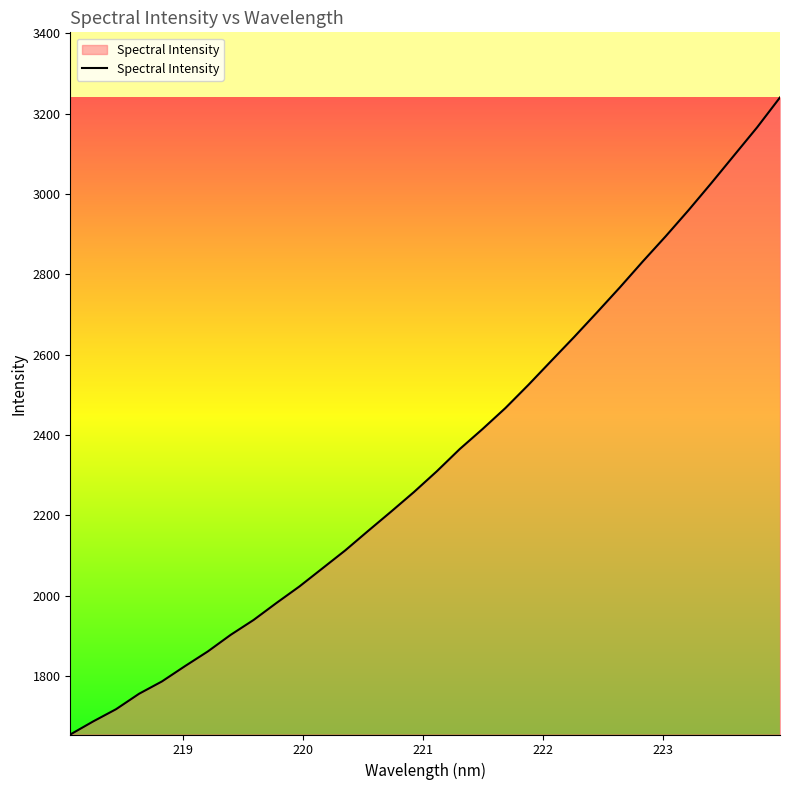

What is the minimum value shown in the chart?

1655.1